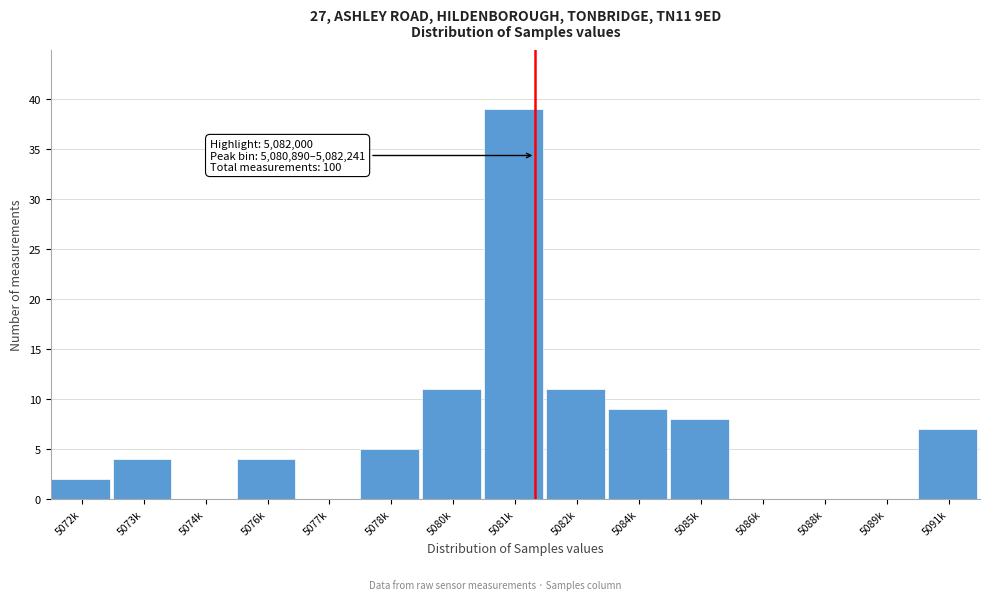

Reading right to left, what are all the values shown in this chart?

5091k=7	5089k=0	5088k=0	5086k=0	5085k=8	5084k=9	5082k=11	5081k=39	5080k=11	5078k=5	5077k=0	5076k=4	5074k=0	5073k=4	5072k=2